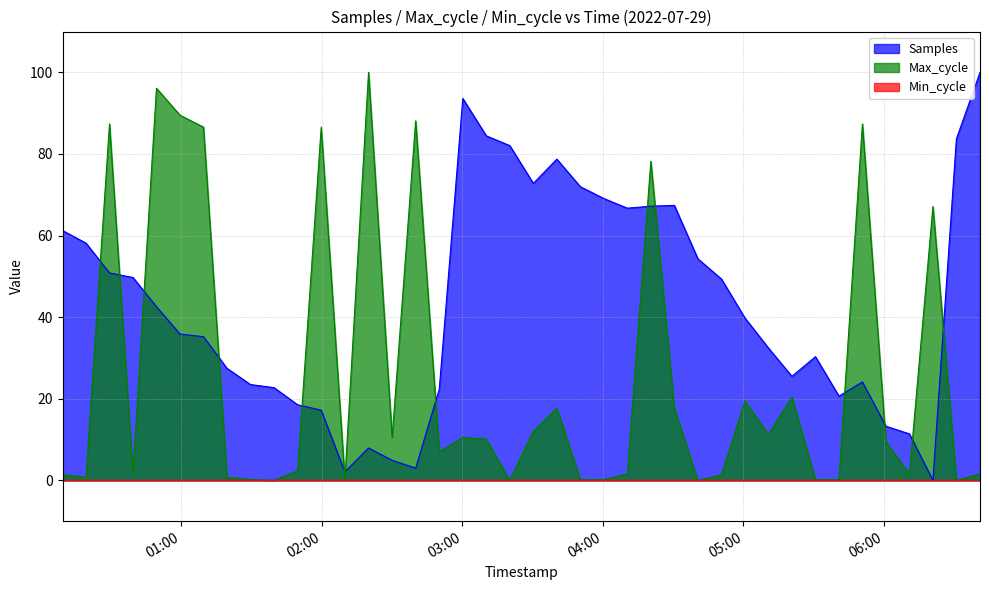

Where do Max_cycle and Samples first cross each other?

2022/07/29 00:19:19 and 2022/07/29 00:29:20